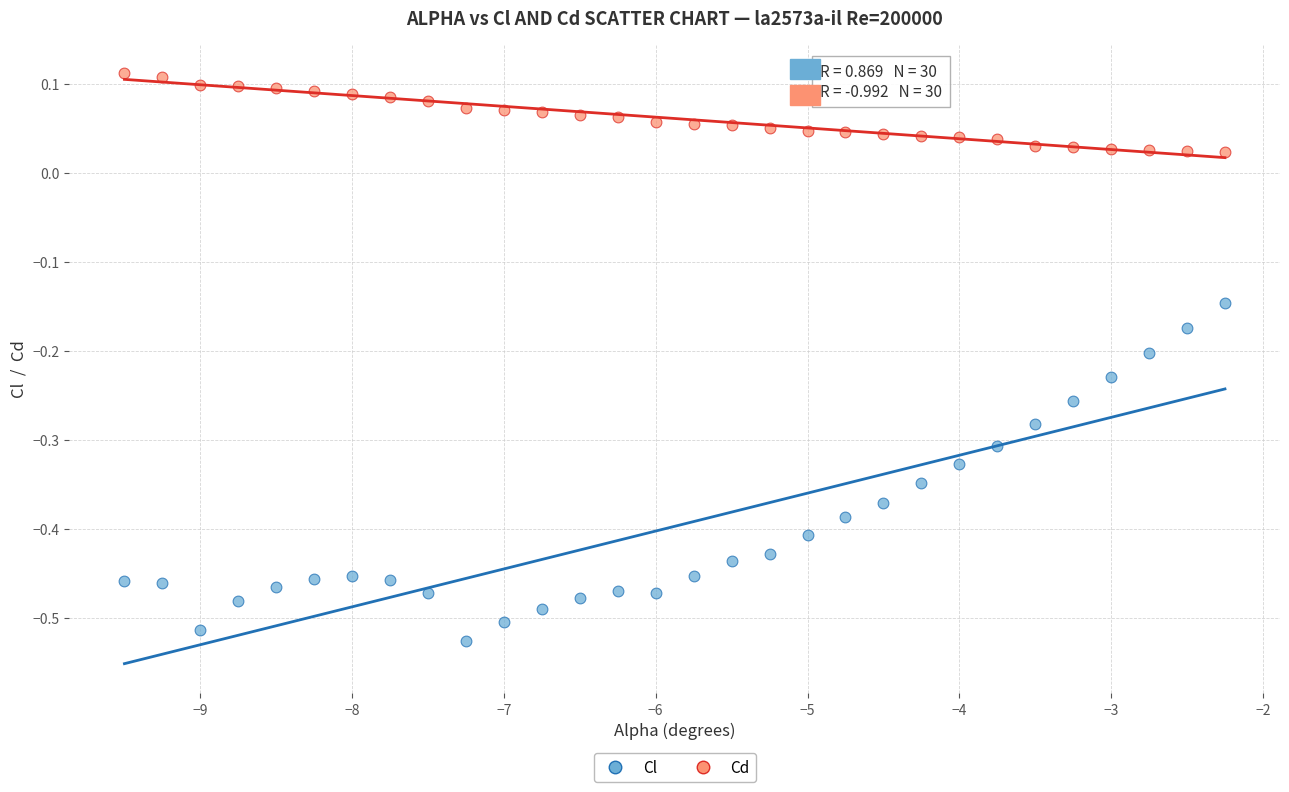

Which series contains the lowest Y value?

Cl